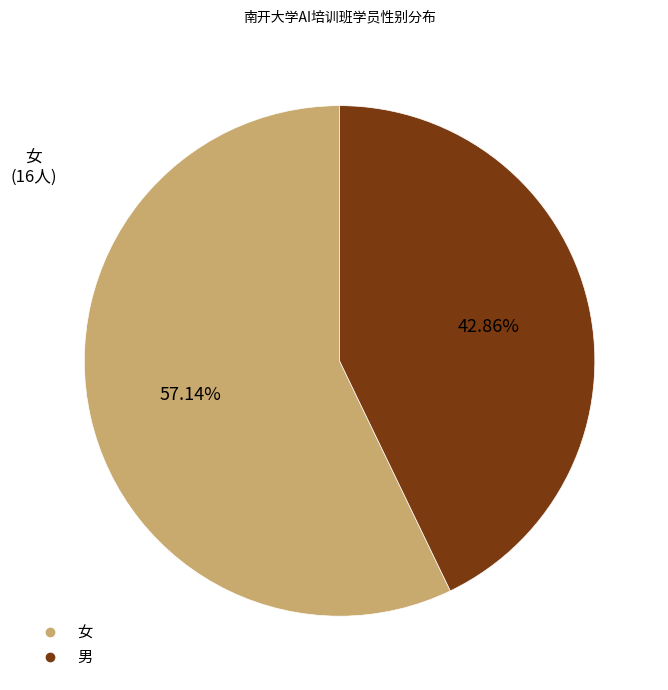

To the nearest percent, what percentage of the pie is 男?

43%